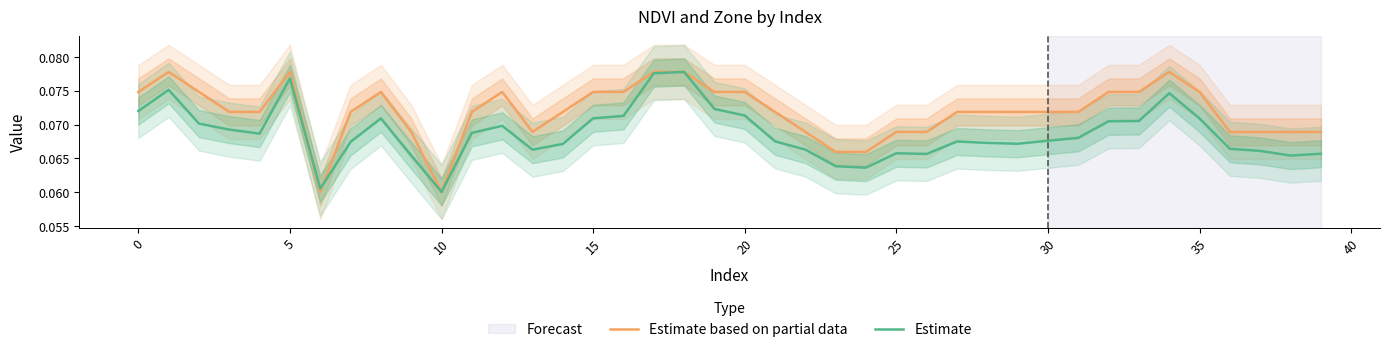

At which category is the sum across all series the highest?

18